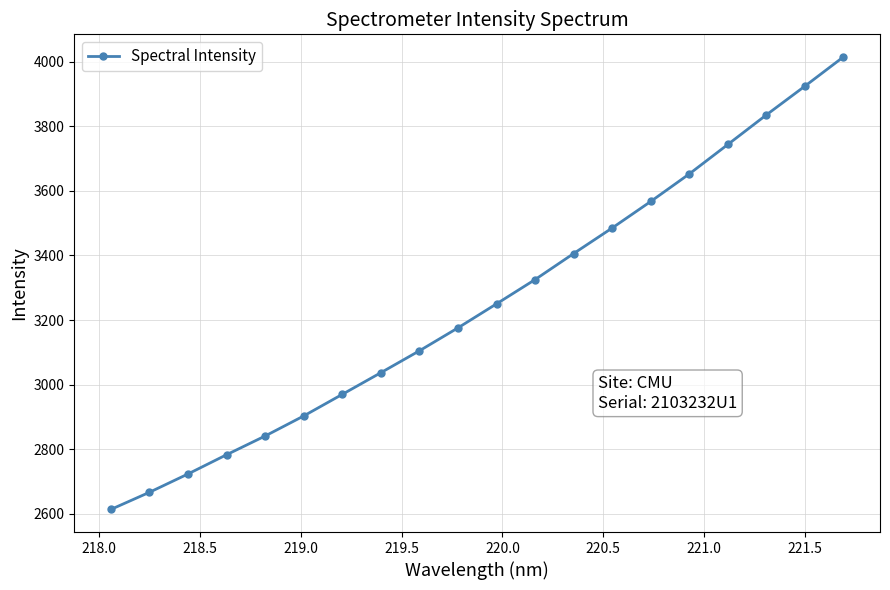

What is the smallest value displayed?

2614.1